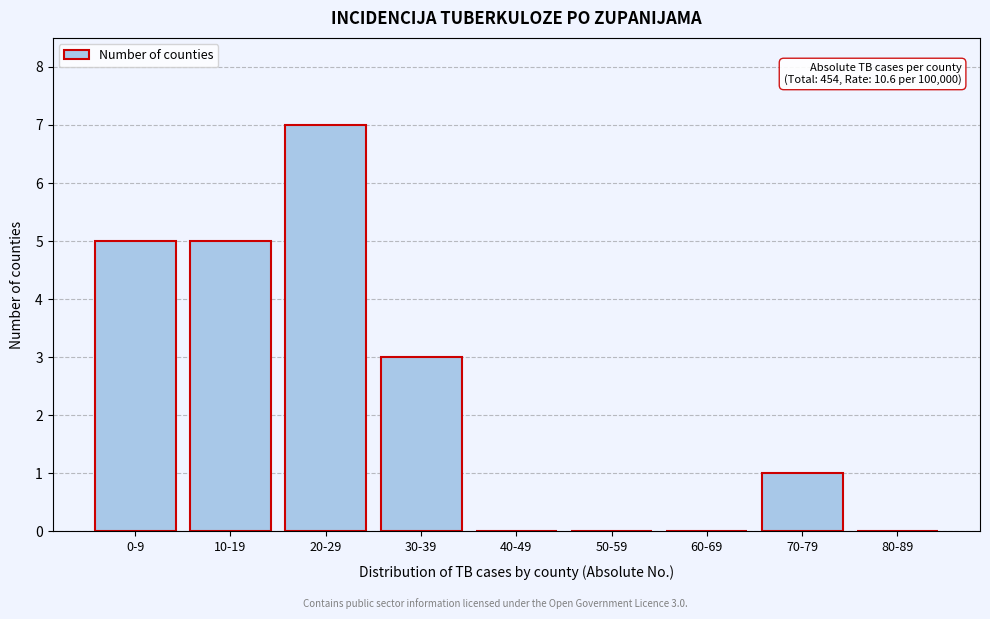

The value at 30-39 is 5. True or false?

False